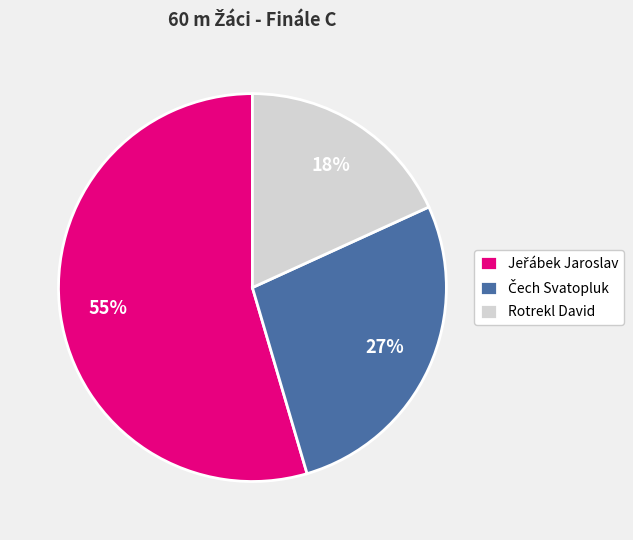

Does any single category account for the majority?

Yes